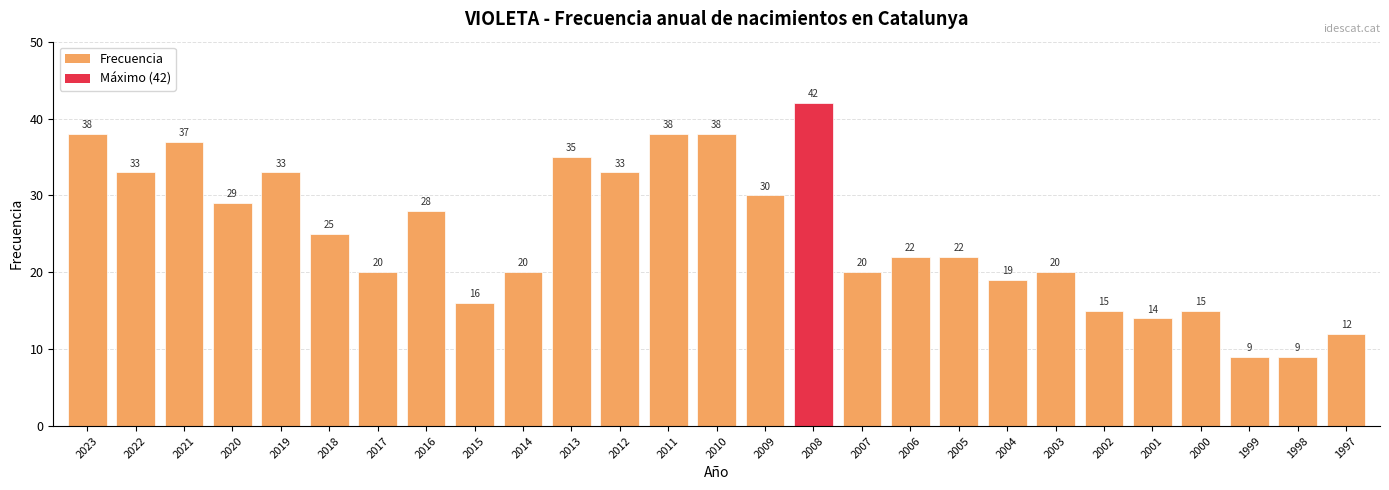

Where does the data first go above 22?

2023